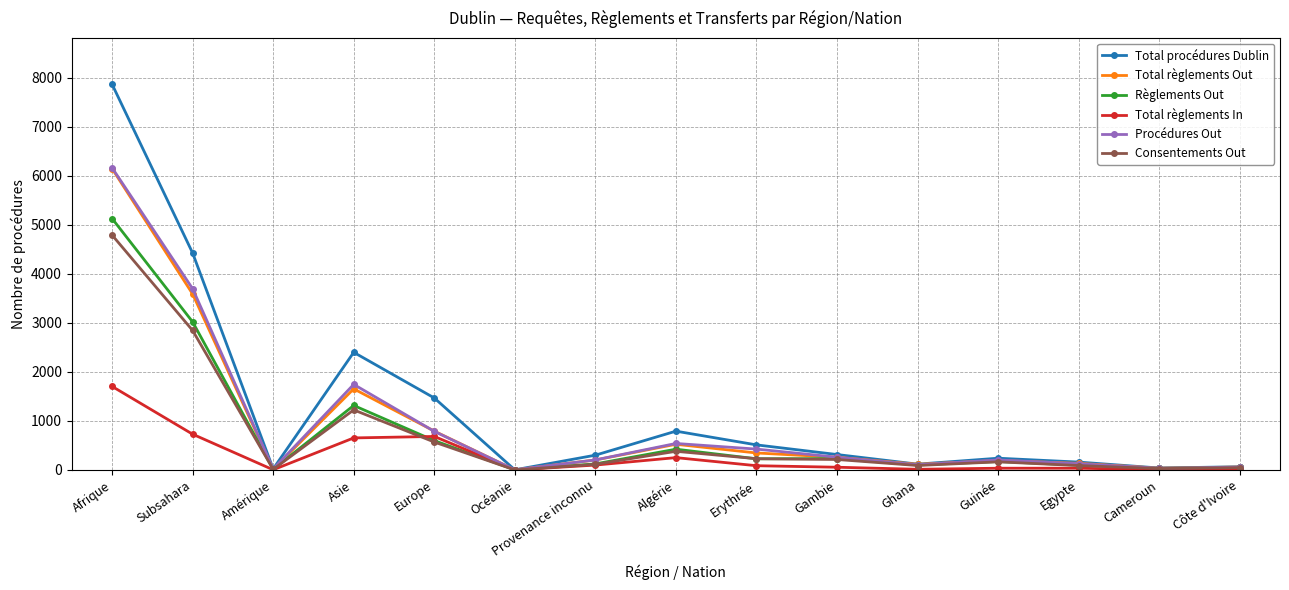

What are all the series names shown in the legend?

Total procédures Dublin, Total règlements Out, Règlements Out, Total règlements In, Procédures Out, Consentements Out